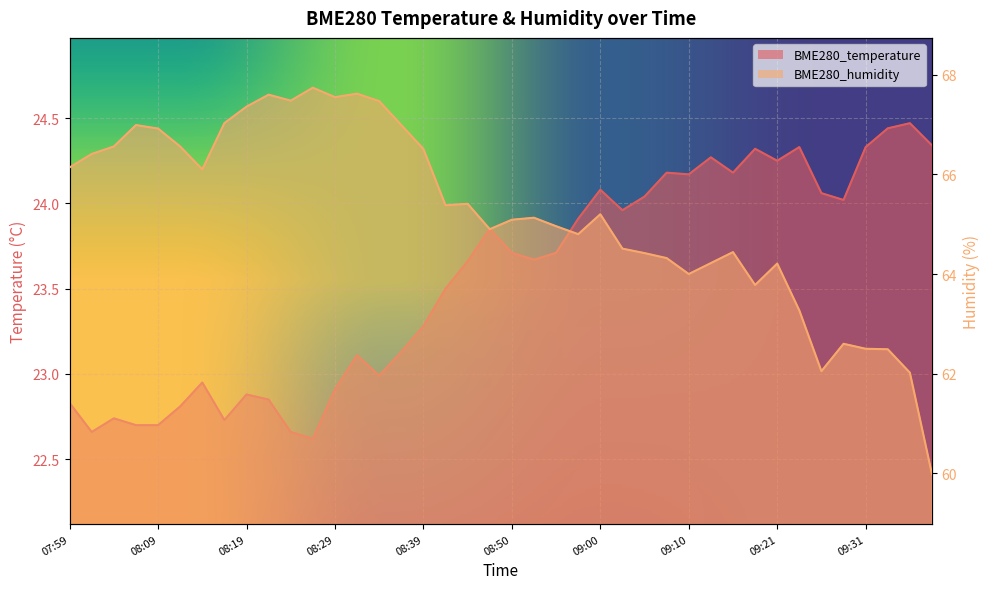

Which series changed the most between 08:14 and 08:24?

BME280_humidity